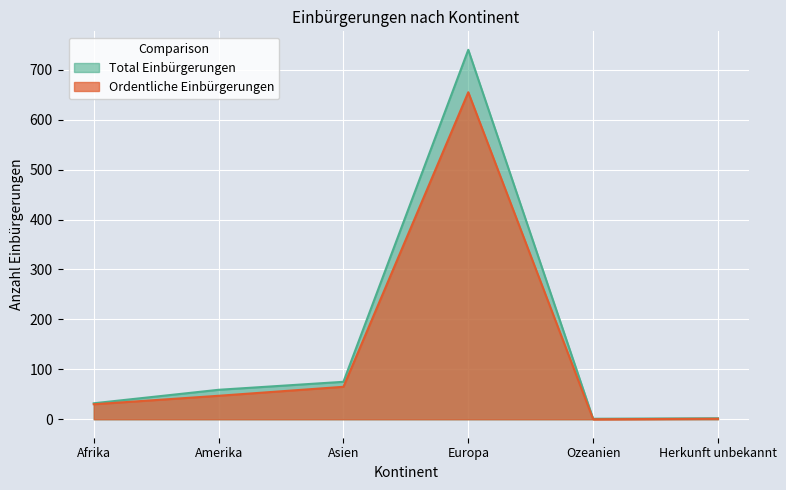

Which series has the largest range (max minus min)?

Total Einbürgerungen